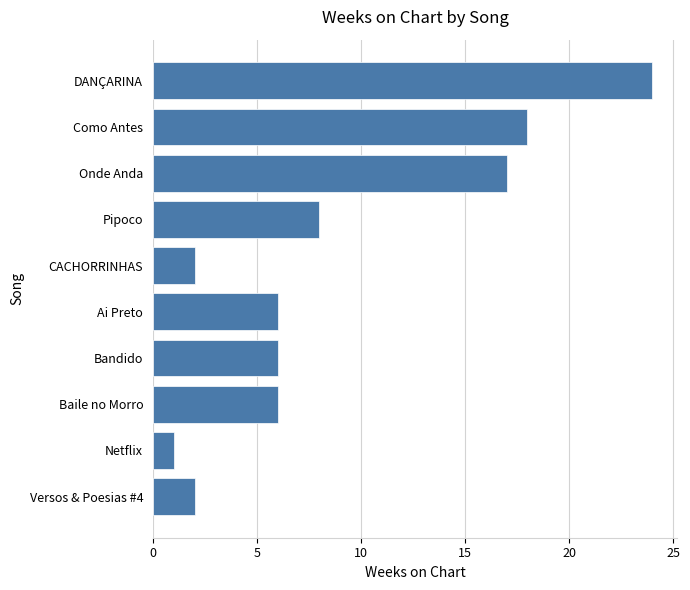

What is the average value?

9